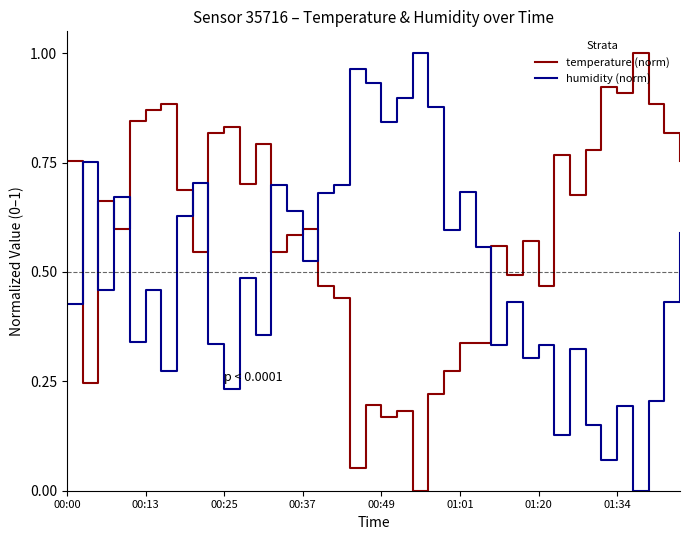

True or false: humidity (norm) and temperature (norm) cross at least once.

True